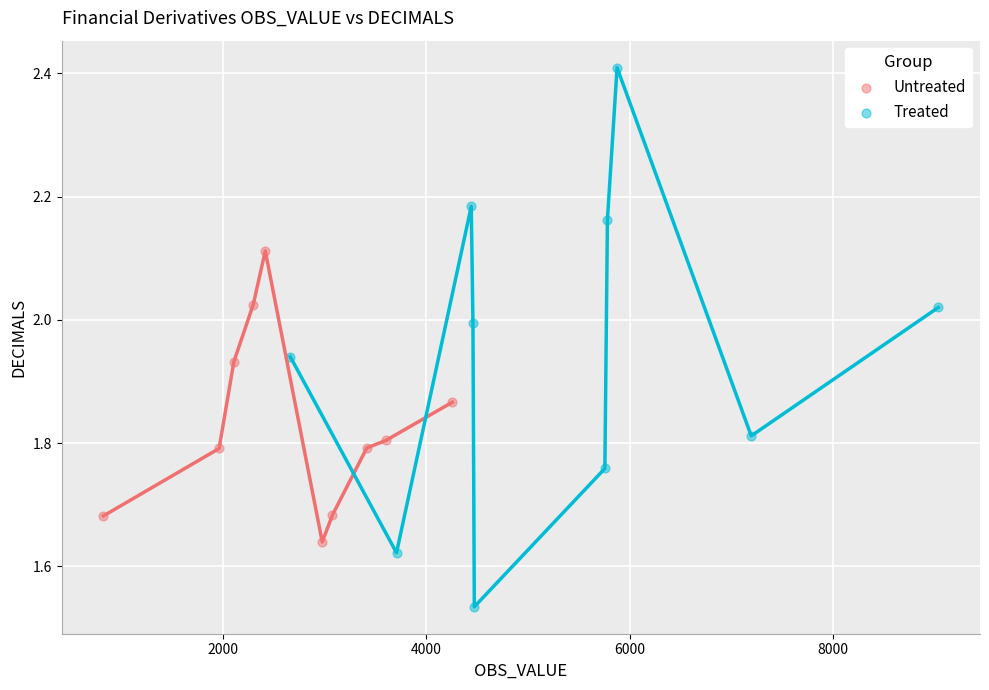

Which series has the widest spread of Y values?

Treated